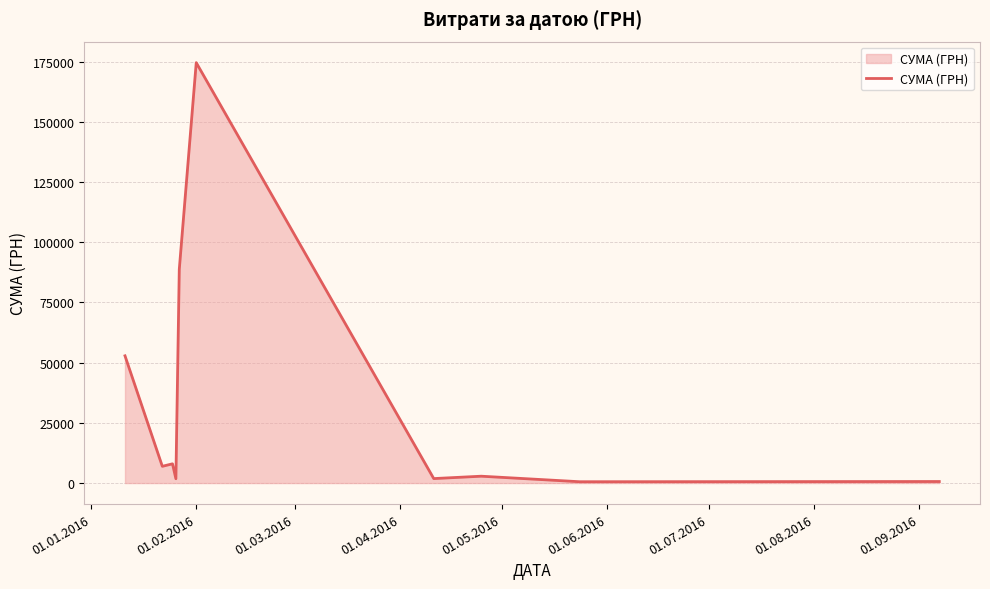

What is the greatest value displayed?

174546.5